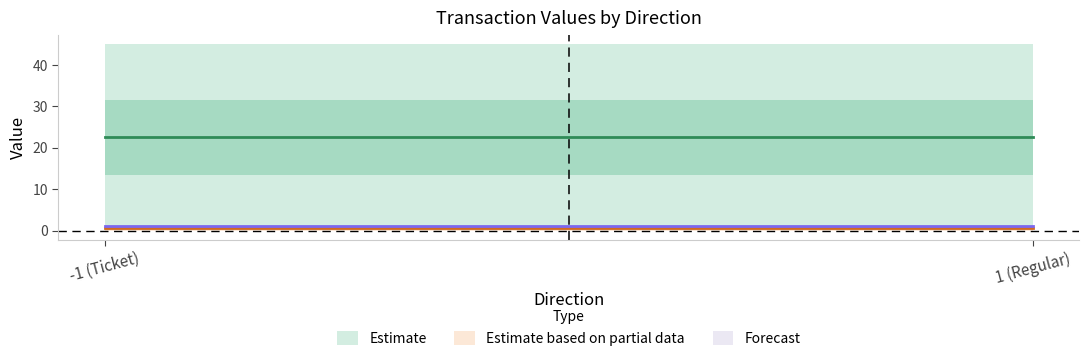

True or false: value and io_index intersect in this chart.

False